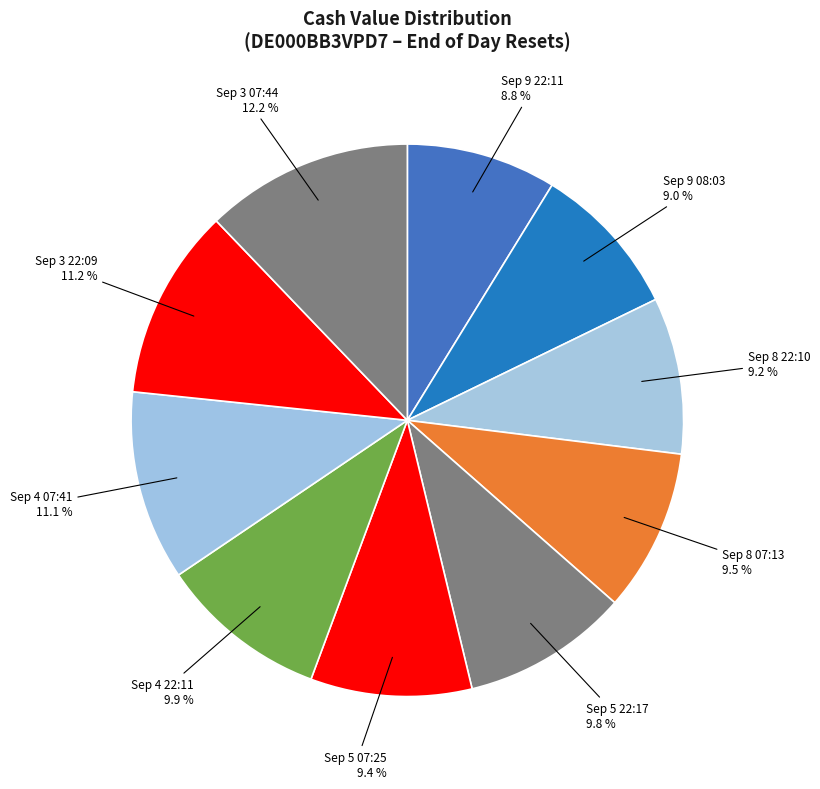

What percentage is NOT represented by Sep 5 22:17?

90.2%